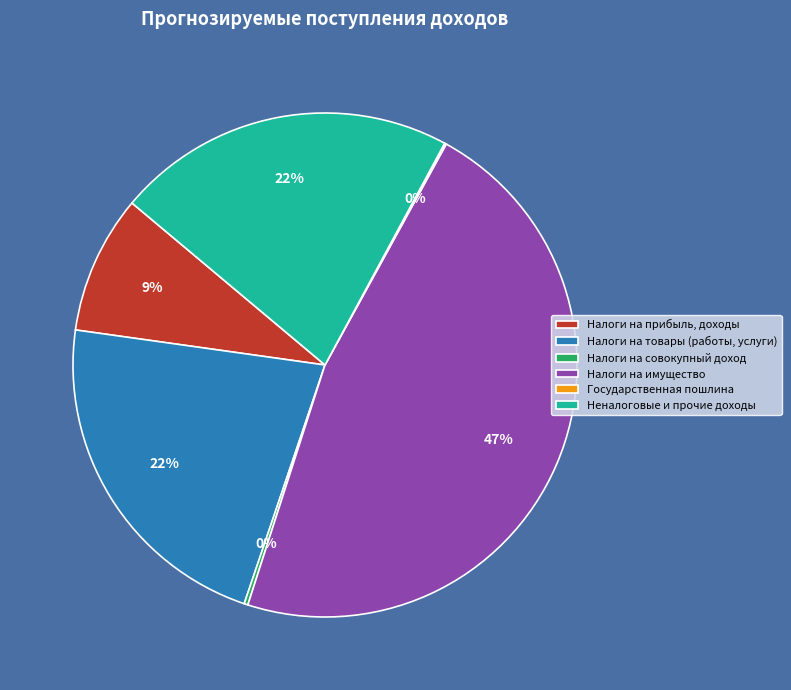

To the nearest percent, what percentage of the pie is Налоги на товары (работы, услуги)?

22%